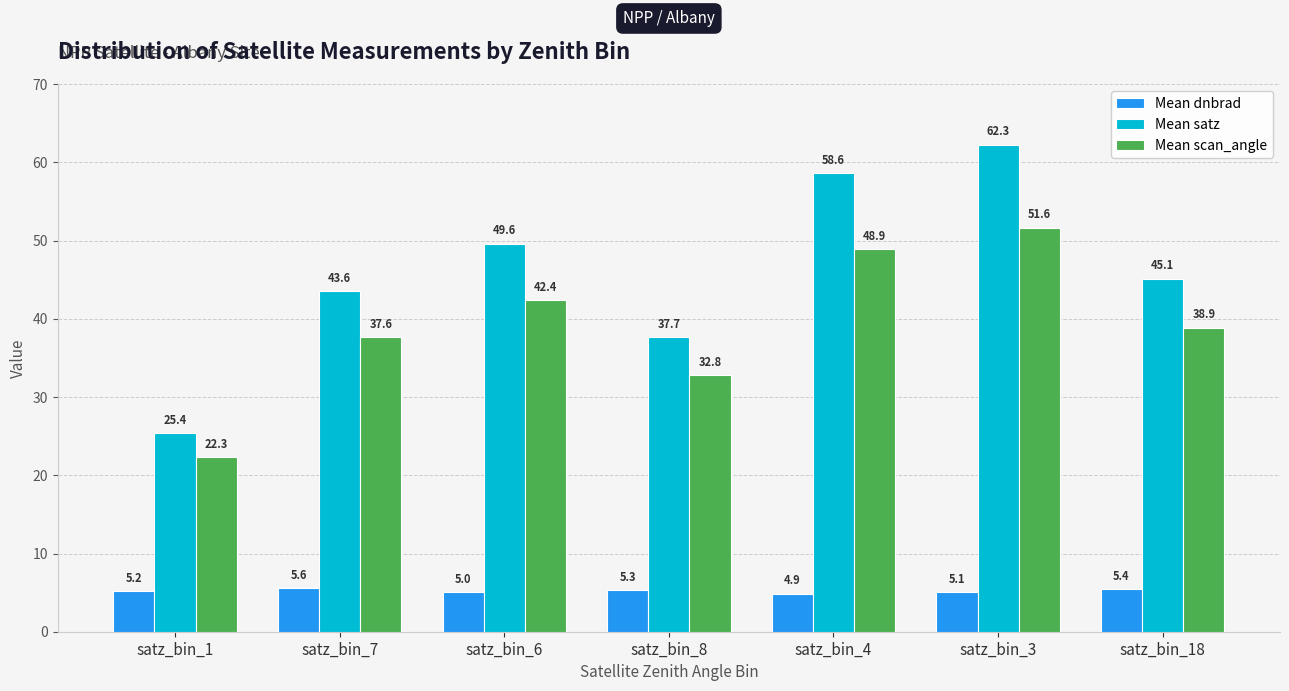

At how many categories does at least one series exceed 60?

1